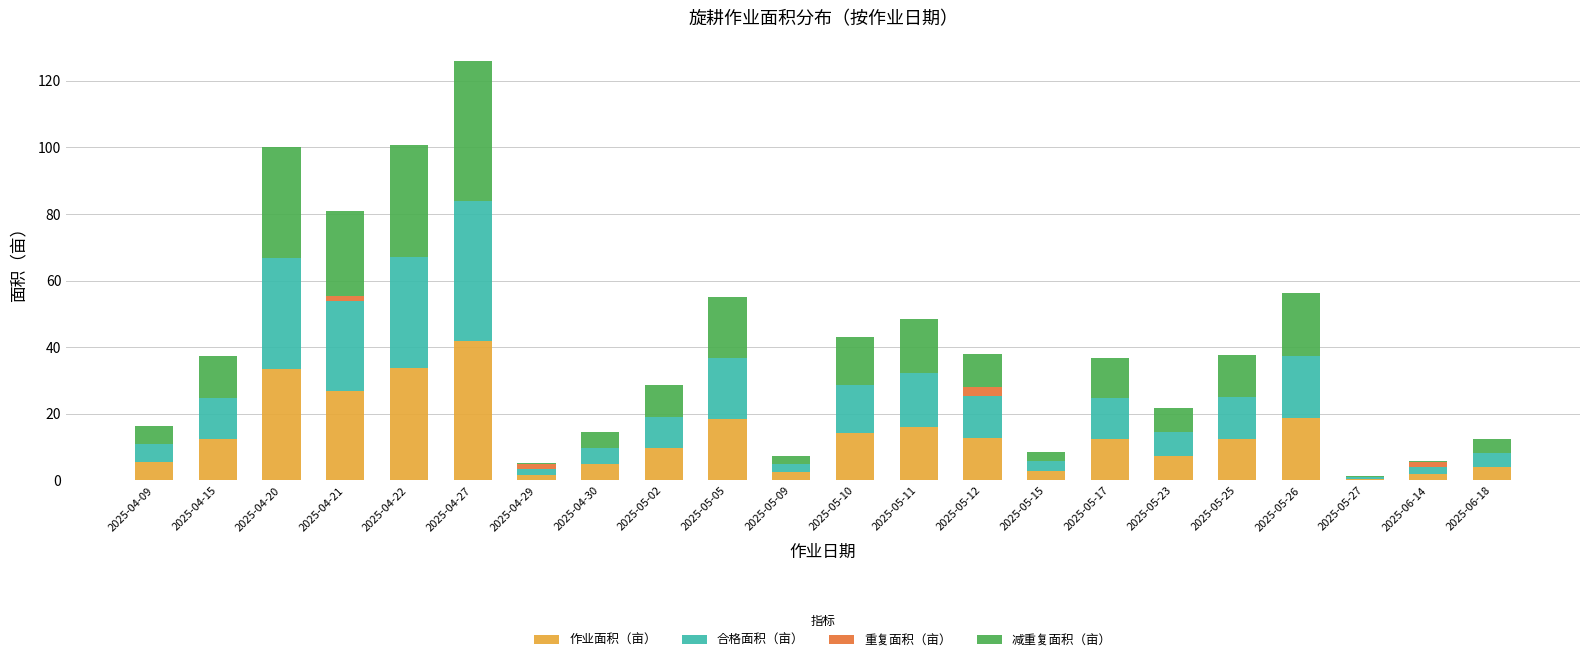

What is the sum of all 作业面积（亩） values?

293.9